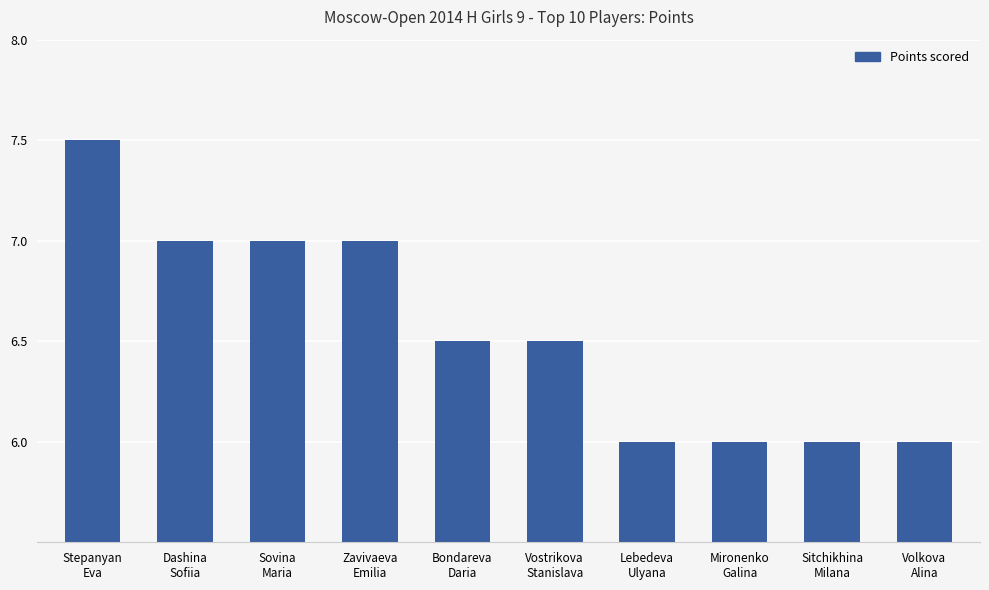

Count the number of categories in the chart.

10